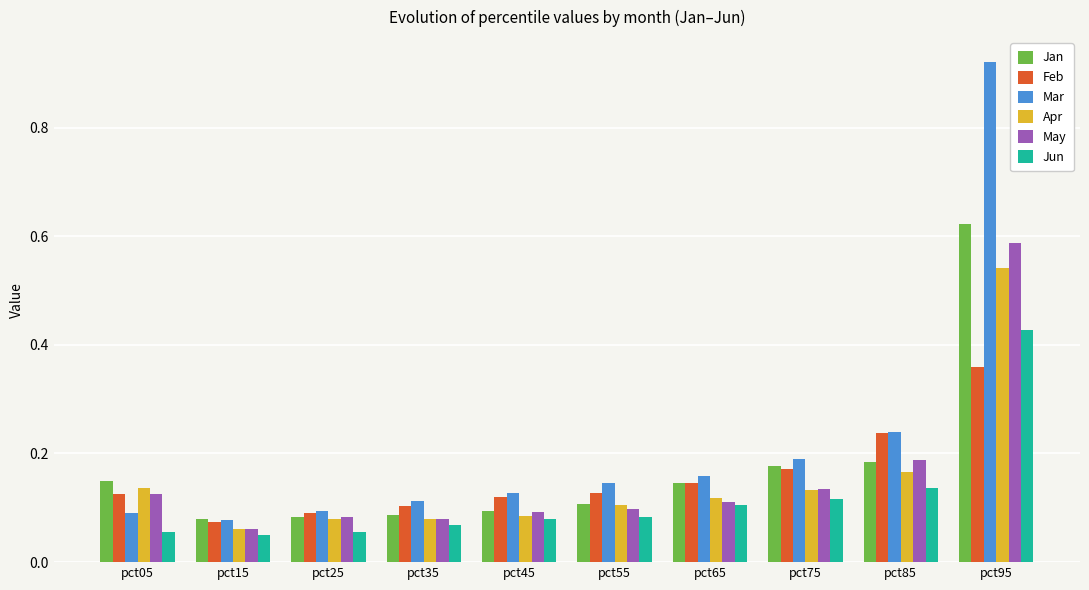

The May series shows 0.2 at pct05. True or false?

False